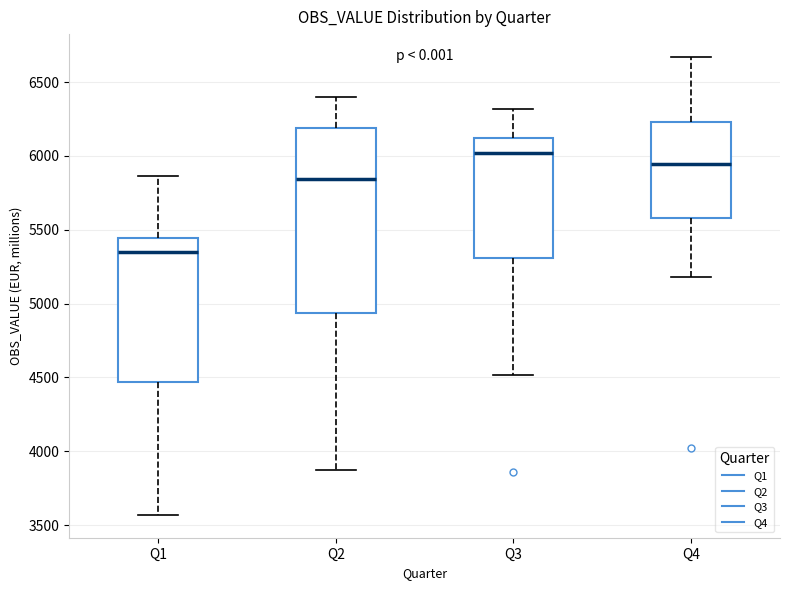

Comparing the boxes themselves (not the whiskers), which one is the tallest?

Q2